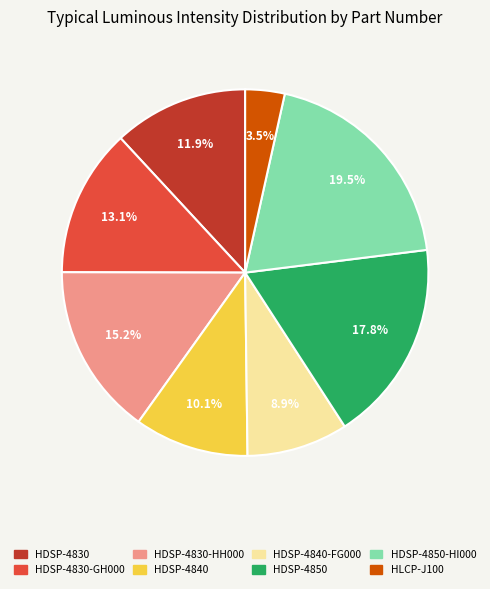

What percentage do HLCP-J100 and HDSP-4850-HI000 together represent?

23.0%